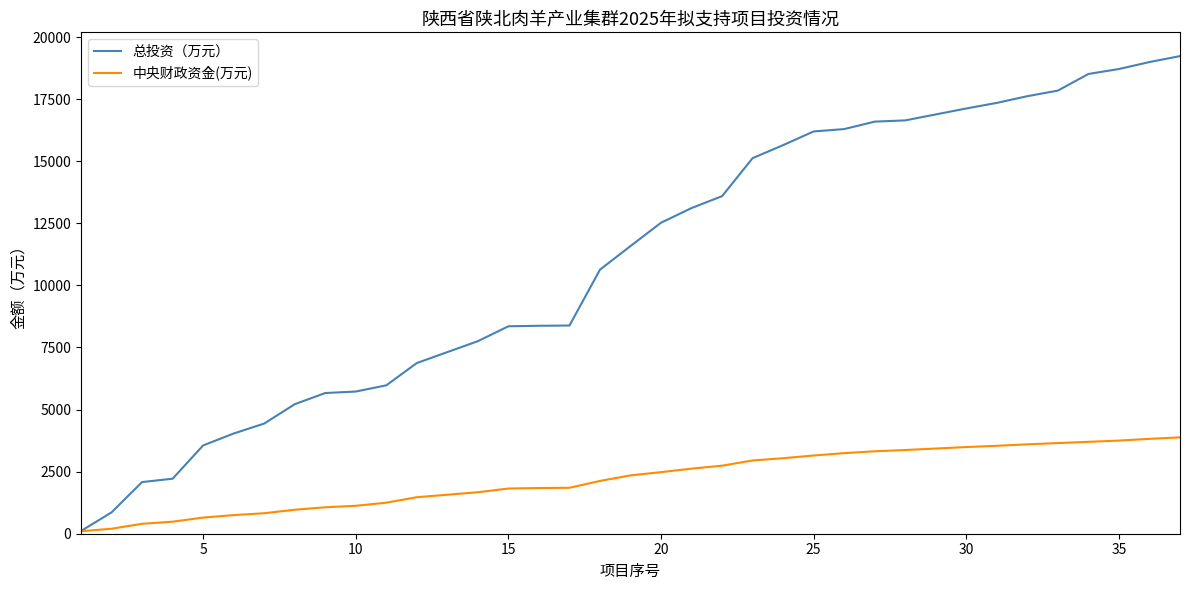

Which series has the largest total across all categories?

总投资（万元）